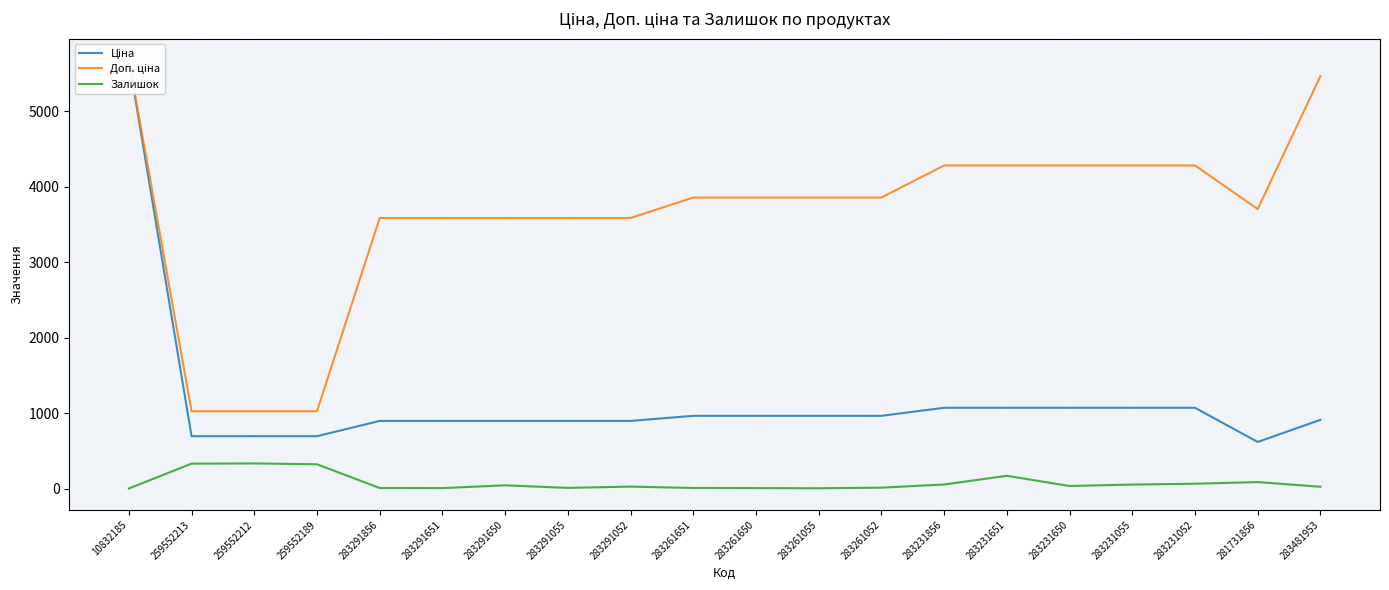

What is the difference between the maximum and minimum values in the Залишок series?

332